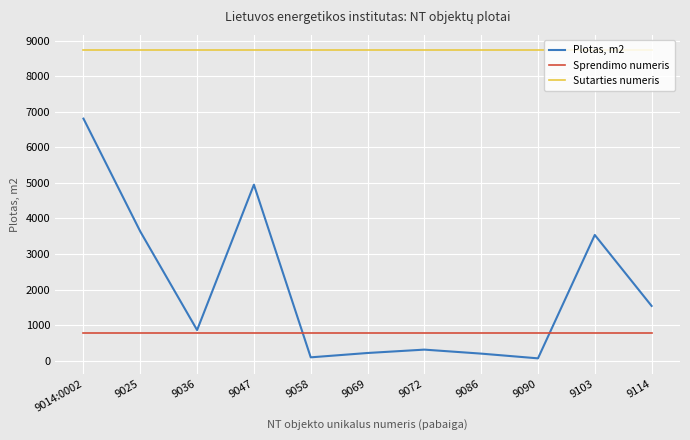

What is the difference between the highest and lowest values at 9058?

8633.5